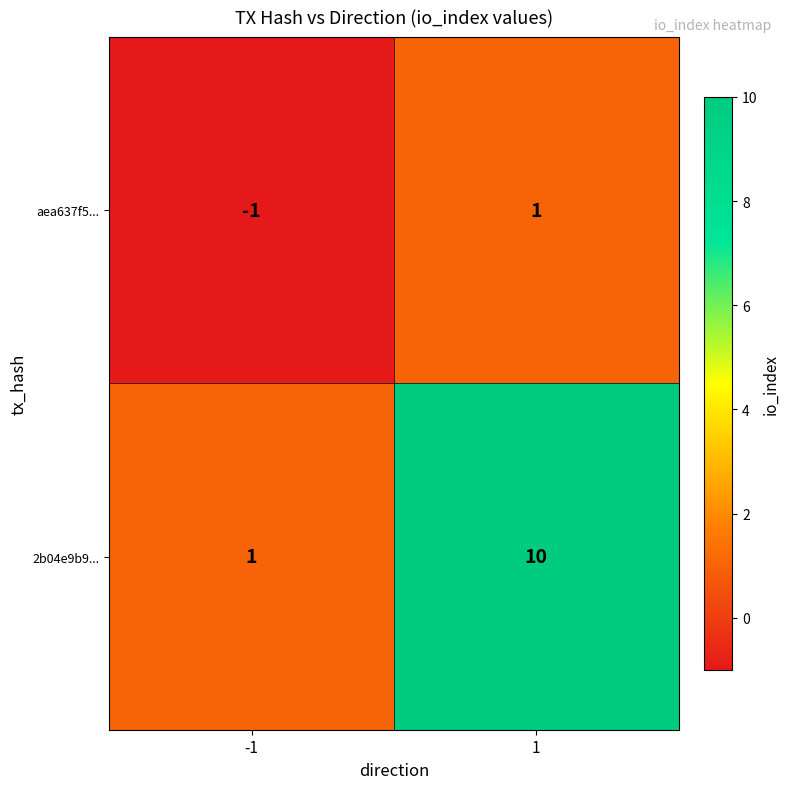

At -1, list the series in order from largest to smallest.

2b04e9b9..., aea637f5...